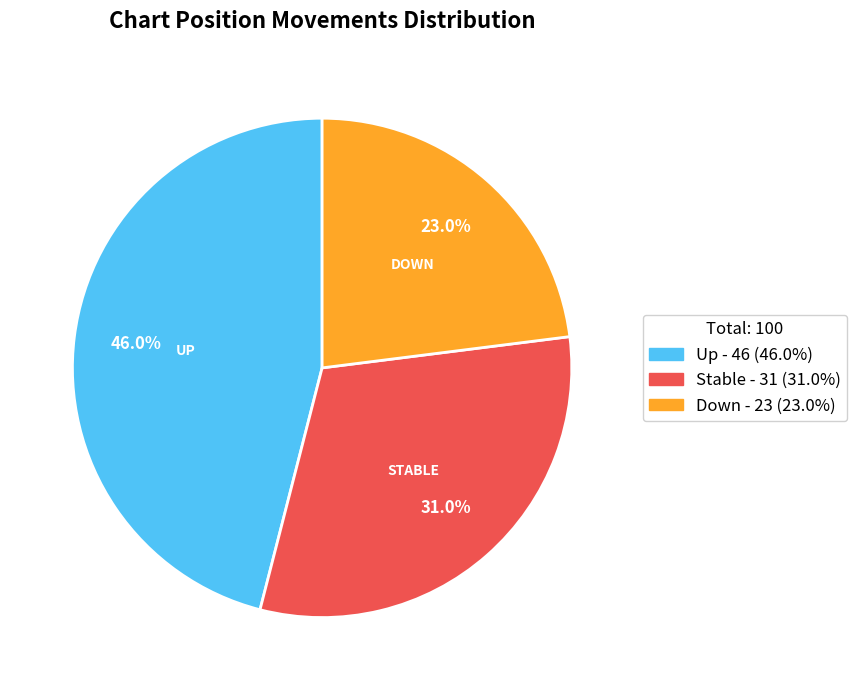

To the nearest percent, what is the difference between the largest and smallest slice percentages?

23%